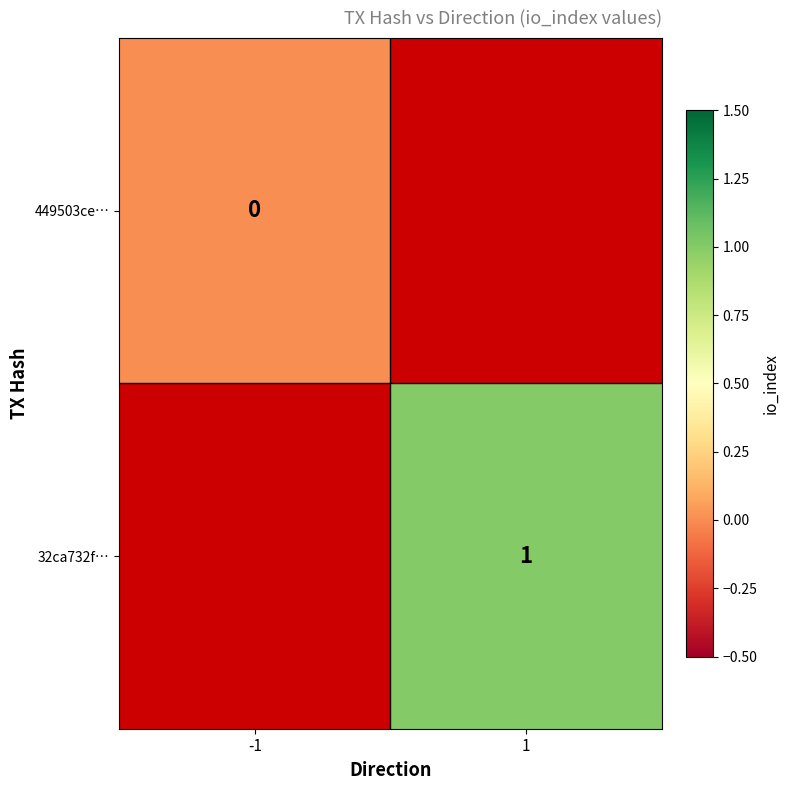

The value of 32ca732f… at 1 is 1. True or false?

True